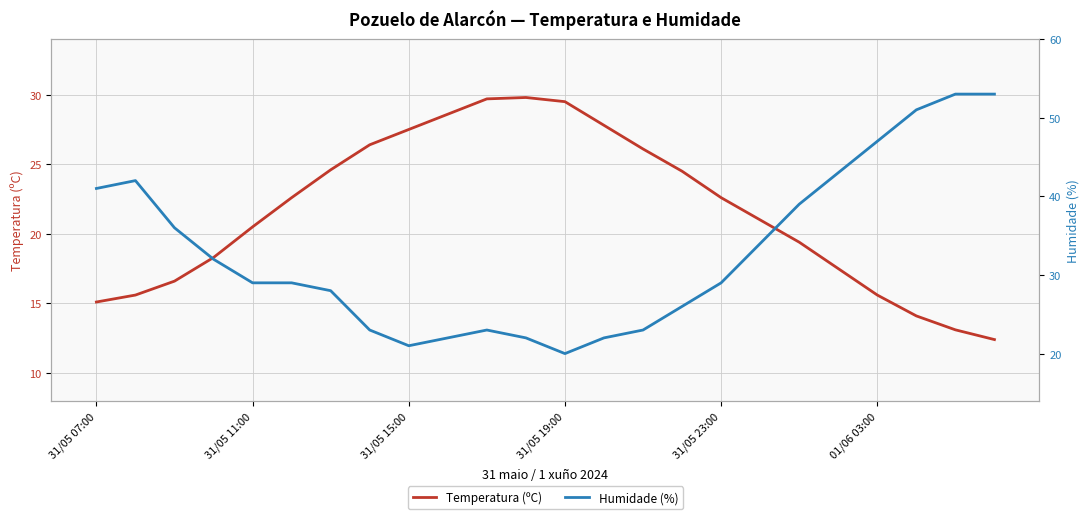

The Temperatura (ºC) series shows 50.7 at 31/05 19:00. True or false?

False